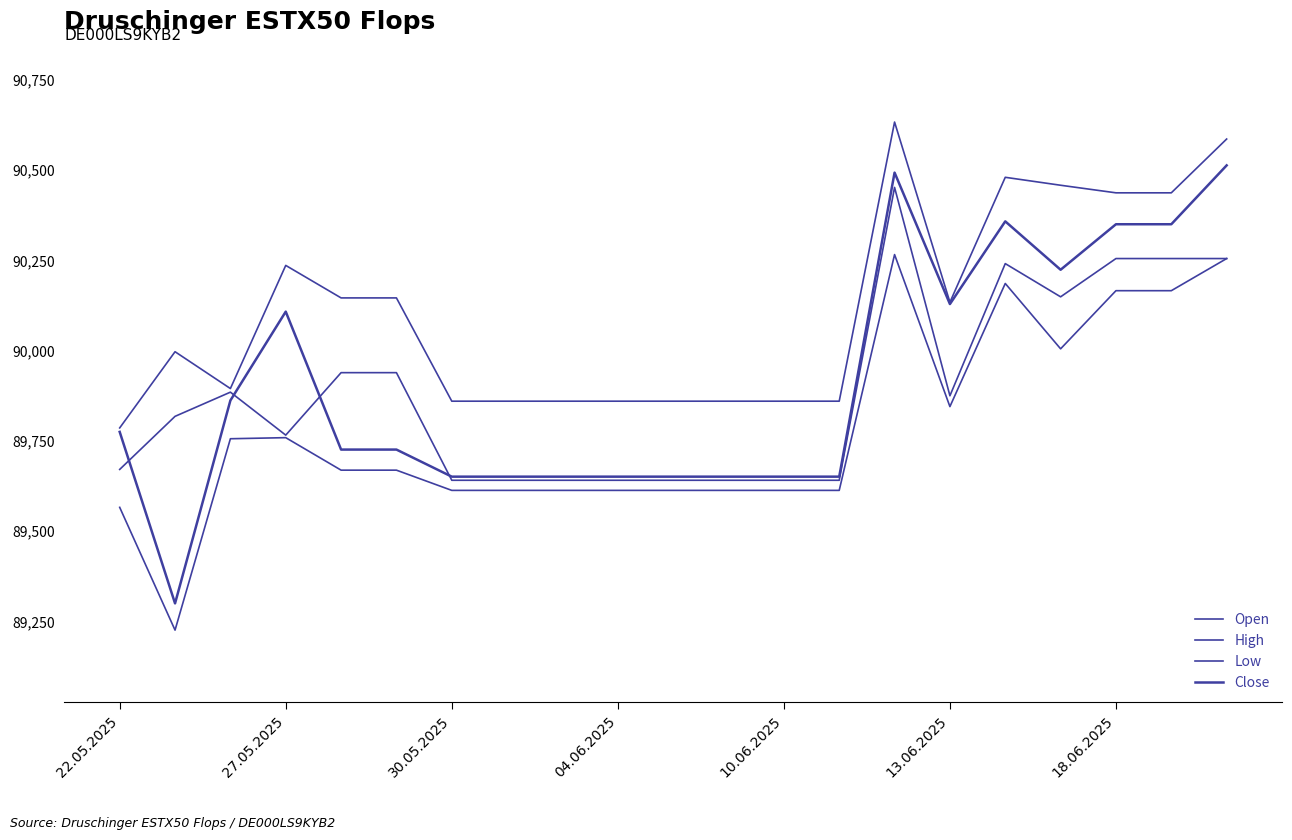

How many lines are shown in the chart?

4